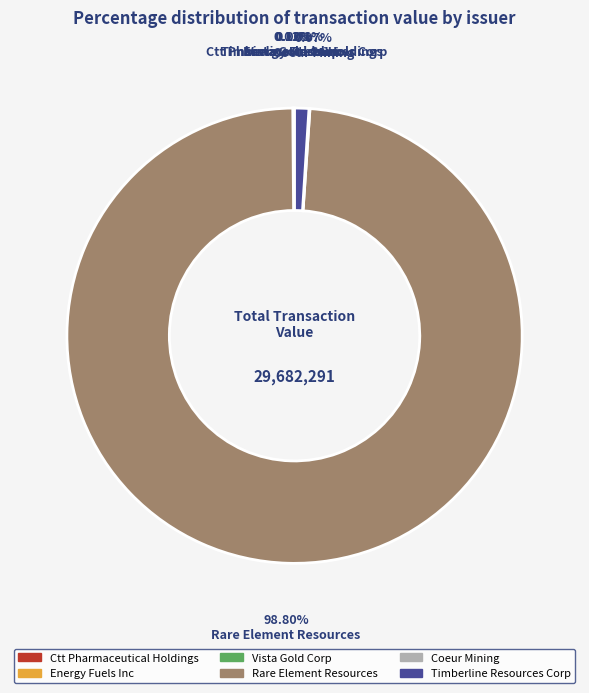

What is the largest slice in the pie chart?

Rare Element Resources